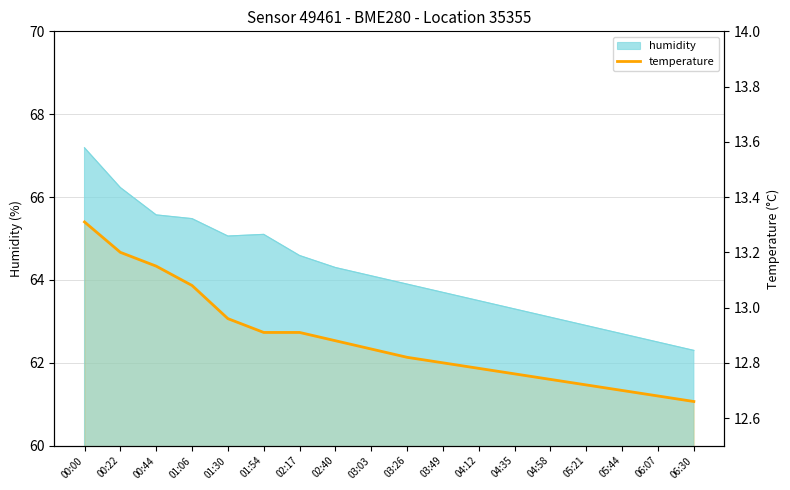

What is the label of the 18th point from the right?

00:00